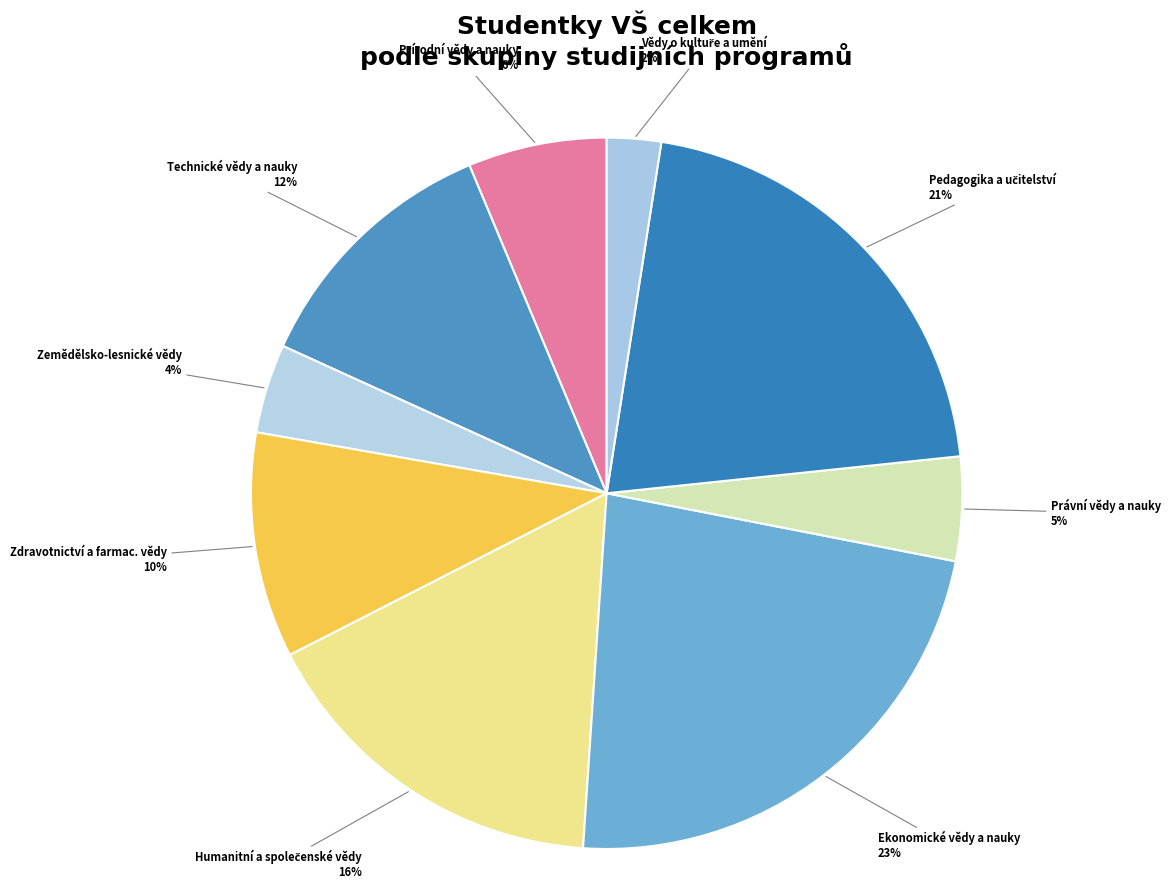

Count the number of slices in the pie.

9